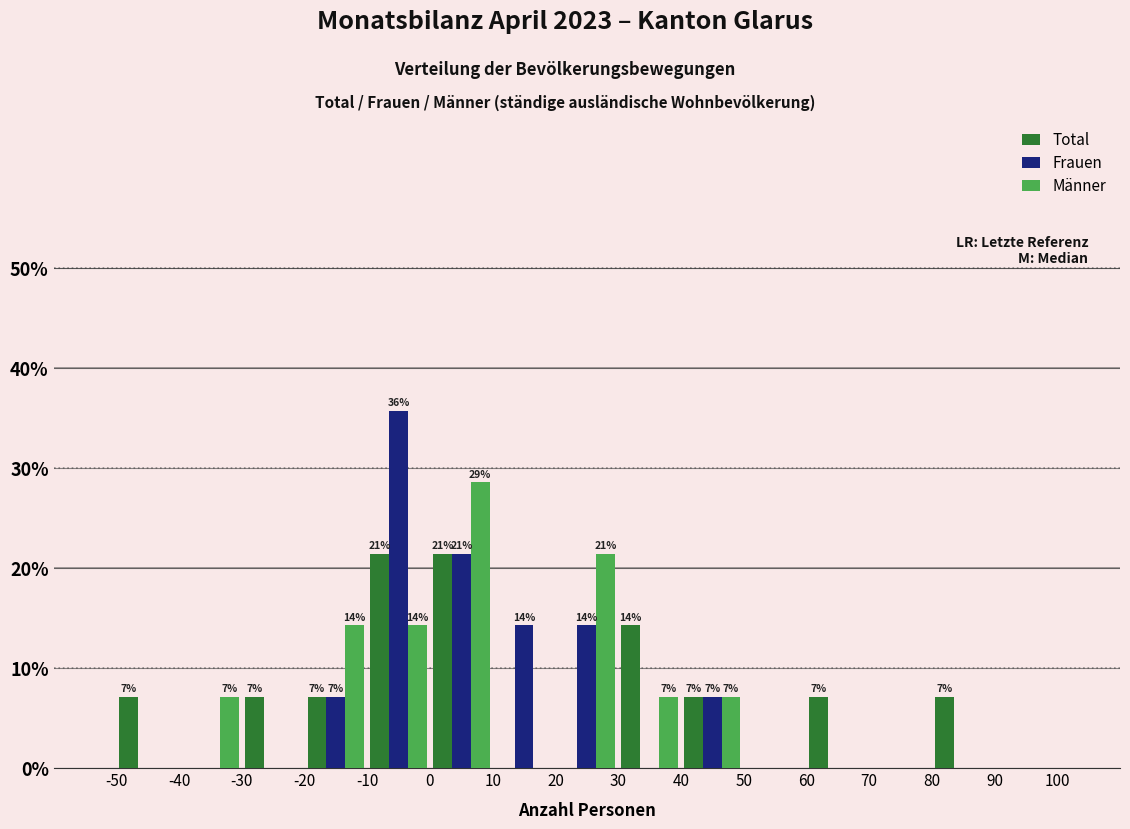

In the Frauen series, which range on the x-axis has the tallest bar?

-10 to 0